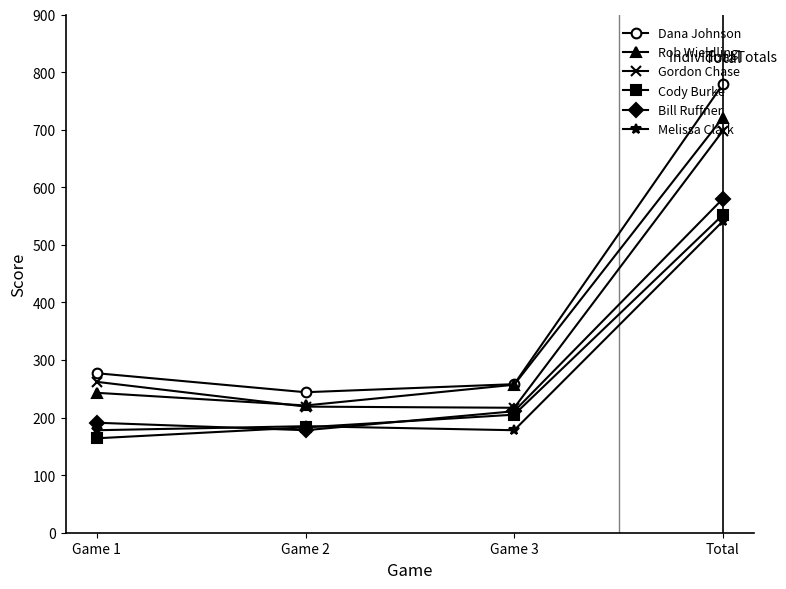

True or false: Cody Burke and Gordon Chase cross at least once.

False